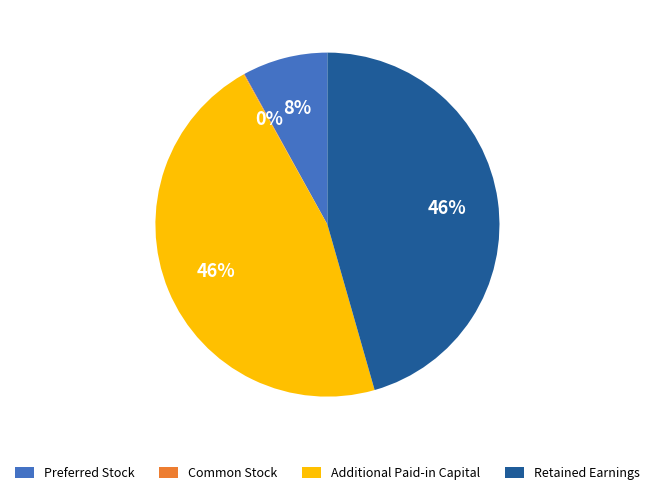

Combined, do Retained Earnings and Additional Paid-in Capital account for over 50%?

Yes